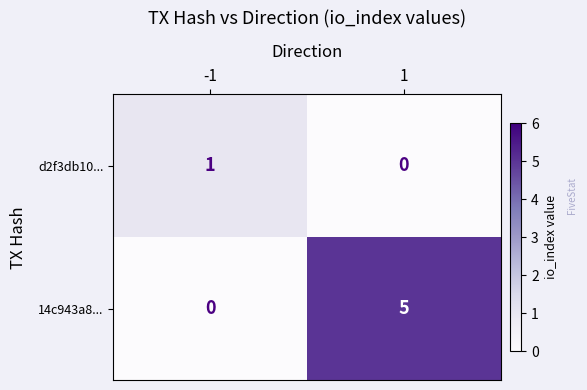

At which category does the chart reach its peak across all series?

1